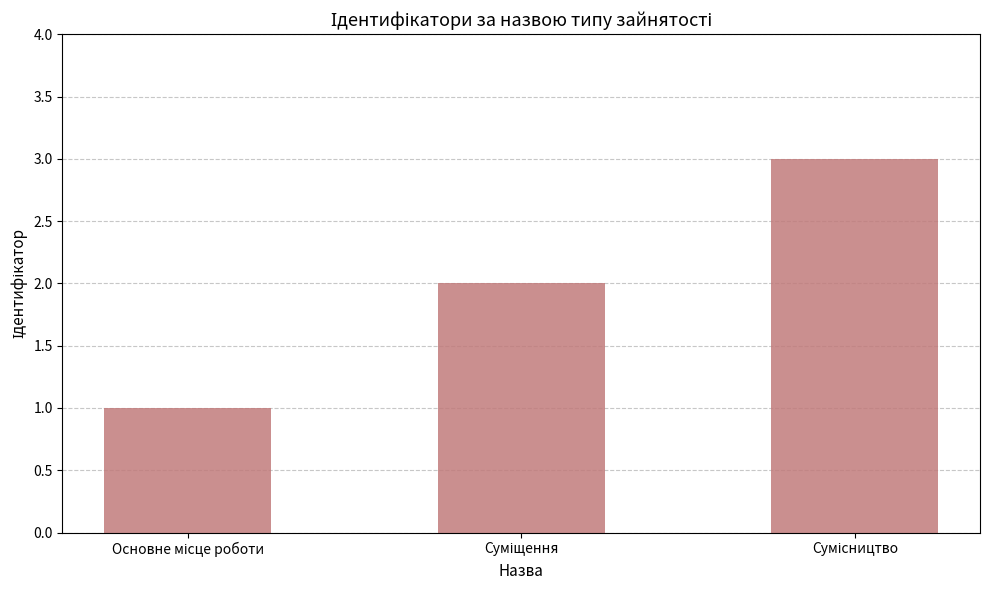

What is the sum of all values?

6